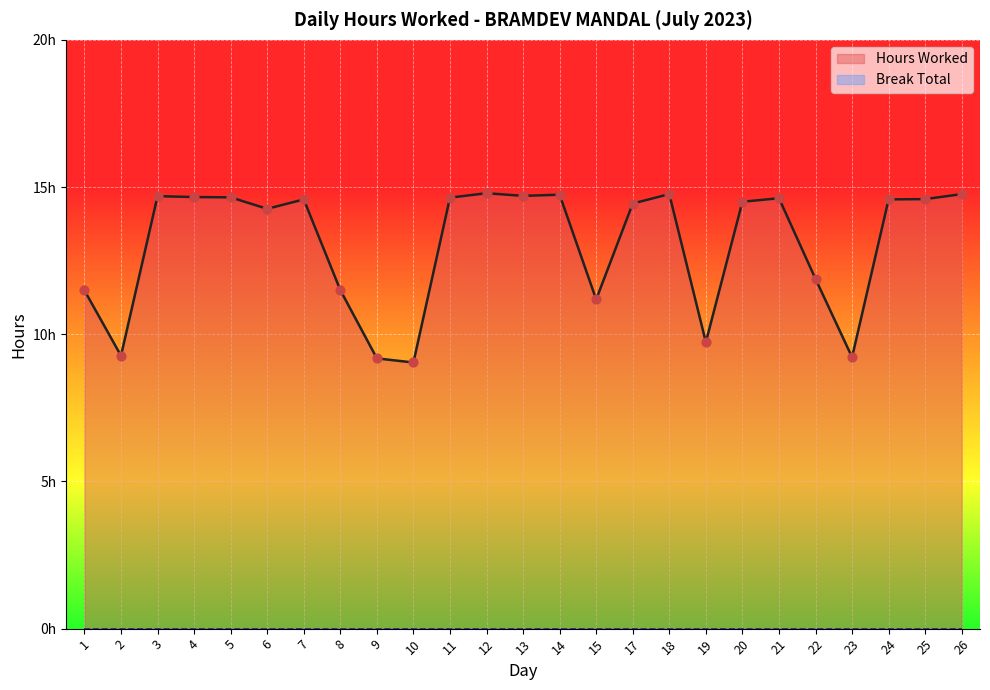

What is the change in value from 13 to 25?

-0.1